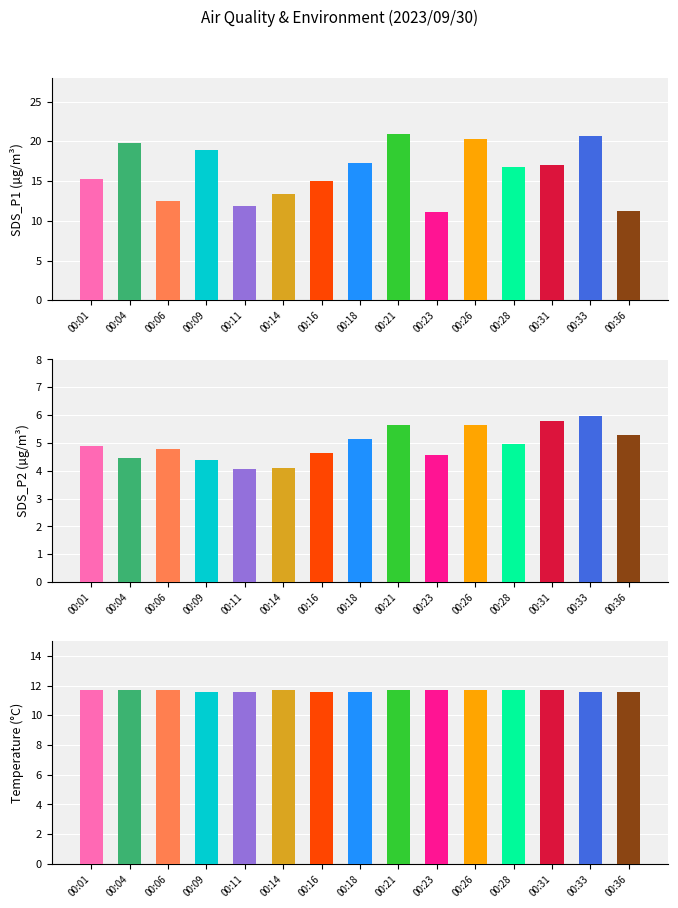

Reading left to right, transcribe all the data shown in this chart.

SDS_P1: 00:01=15.3	00:04=19.8	00:06=12.6	00:09=18.9	00:11=11.9	00:14=13.4	00:16=15.0	00:18=17.2	00:21=20.9	00:23=11.2	00:26=20.4	00:28=16.7	00:31=17.0	00:33=20.6	00:36=11.3
SDS_P2: 00:01=4.9	00:04=4.5	00:06=4.8	00:09=4.4	00:11=4.0	00:14=4.1	00:16=4.6	00:18=5.2	00:21=5.7	00:23=4.6	00:26=5.6	00:28=5.0	00:31=5.8	00:33=6.0	00:36=5.3
Temp: 00:01=11.7	00:04=11.7	00:06=11.7	00:09=11.6	00:11=11.6	00:14=11.7	00:16=11.6	00:18=11.6	00:21=11.7	00:23=11.7	00:26=11.7	00:28=11.7	00:31=11.7	00:33=11.6	00:36=11.6